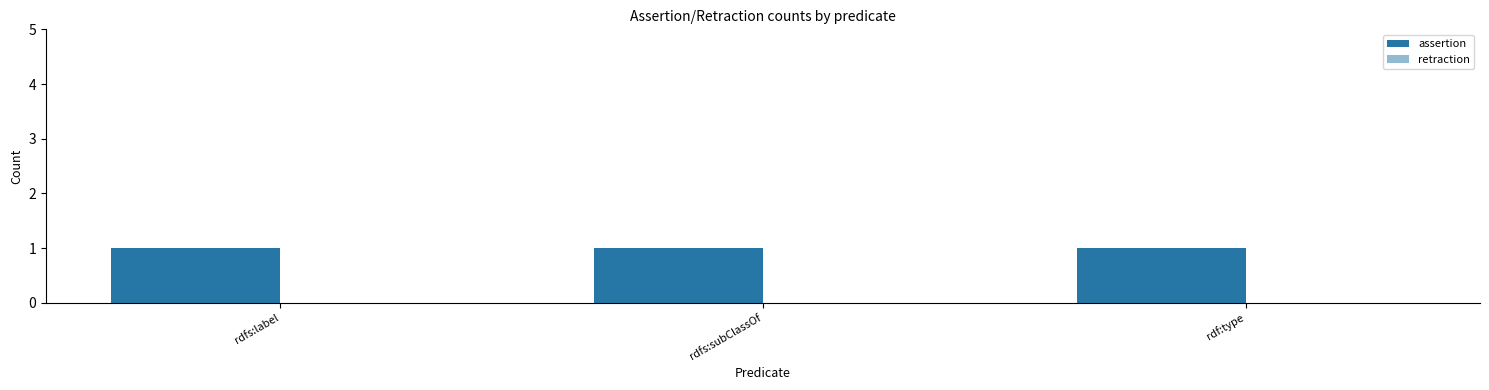

What value does the assertion series have at rdf:type?

1